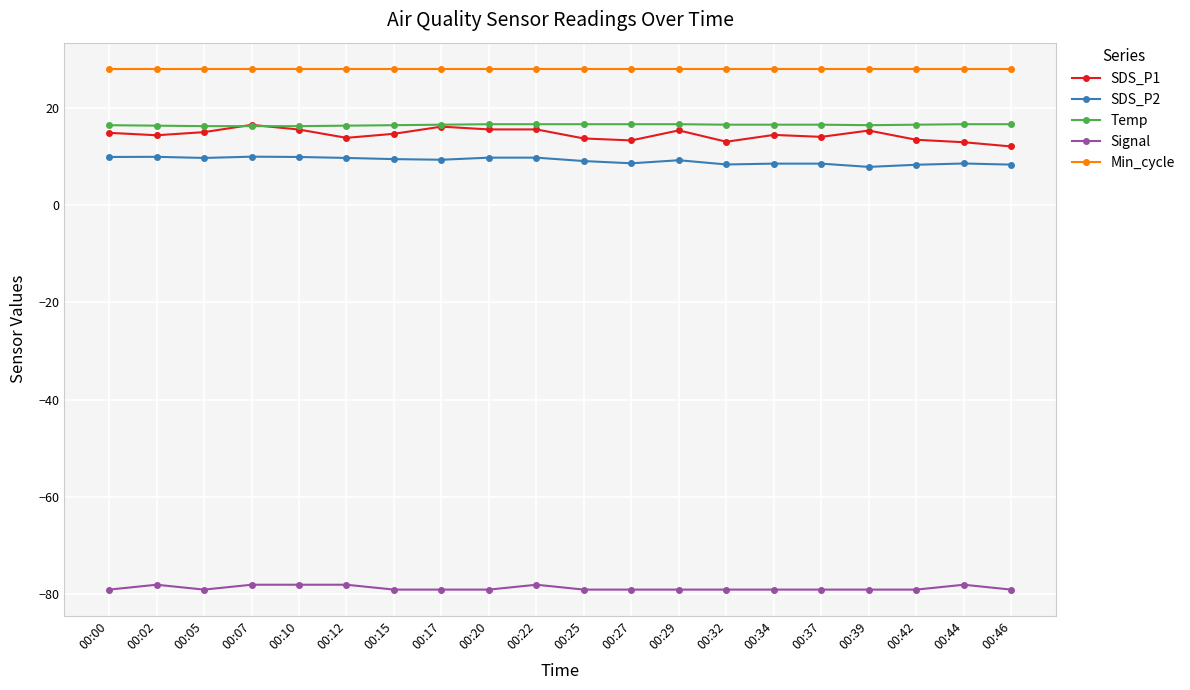

Which series has the widest spread of values?

SDS_P1